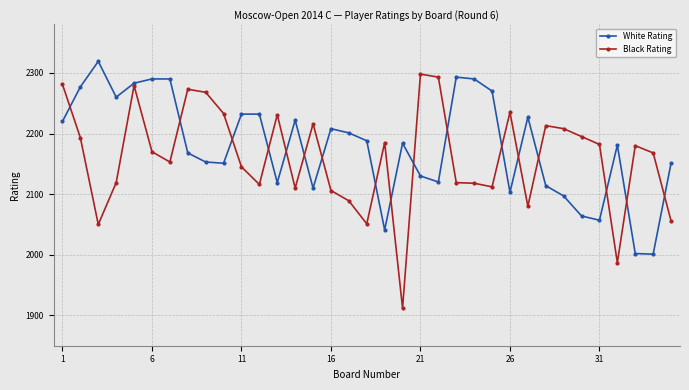

Which series has the largest range (max minus min)?

Black Rating